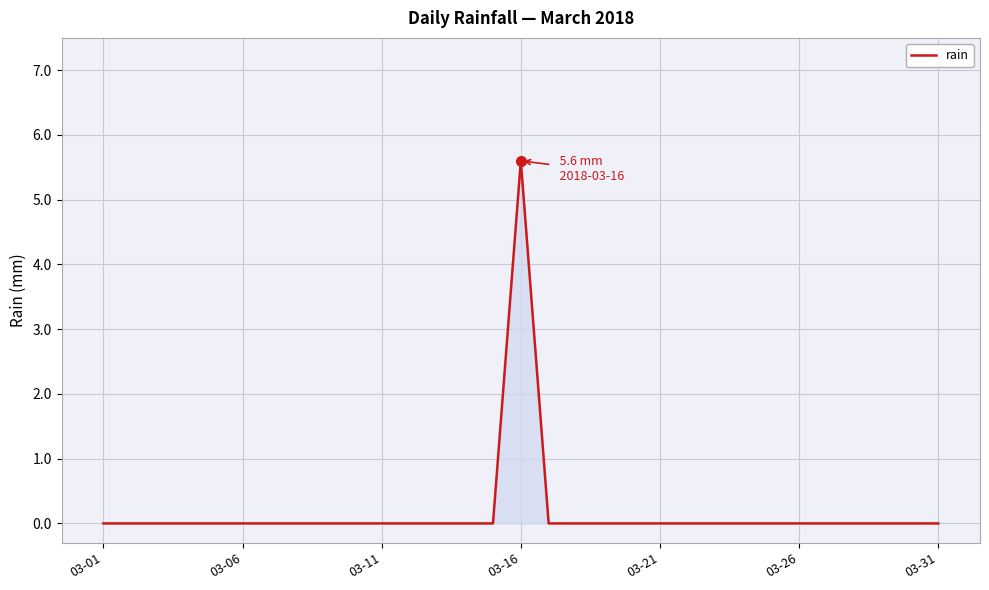

Count the number of categories in the chart.

31